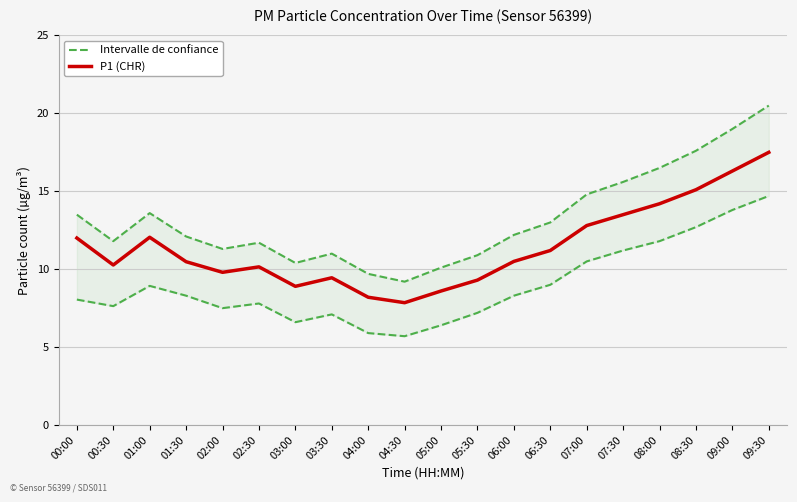

True or false: P1 (CHR) has a value of 8.1 at 07:00.

False